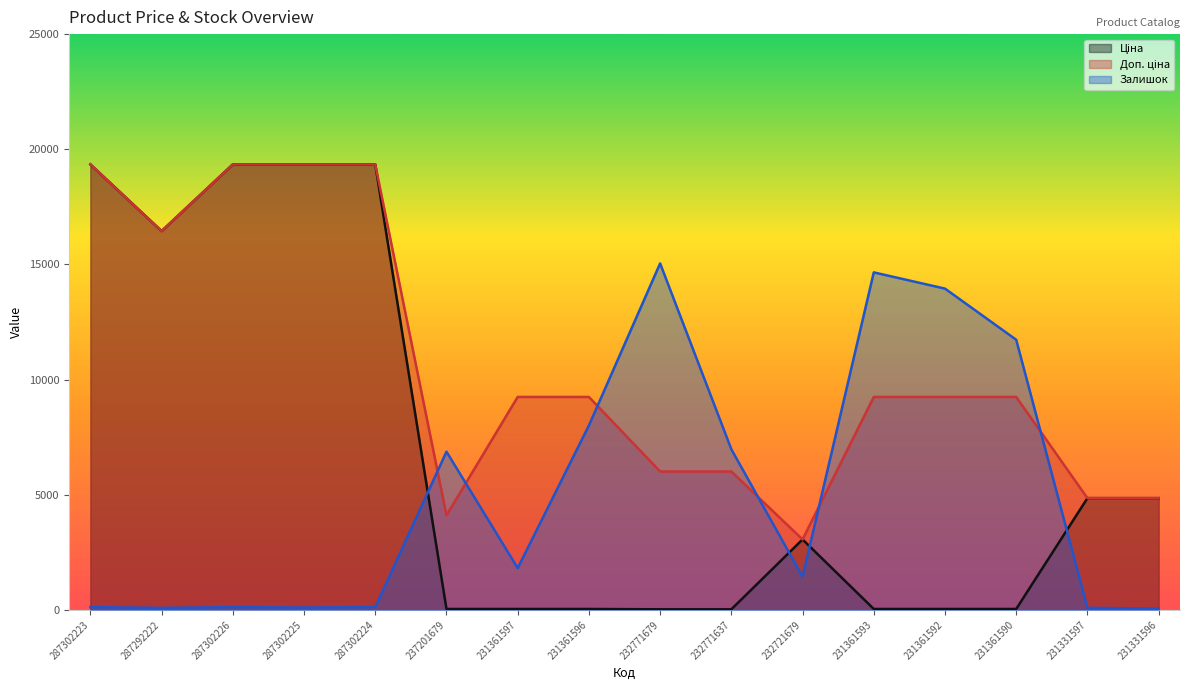

Reading left to right, what are all the values shown in this chart?

Ціна: 287302223=19343.1	287292222=16448.2	287302226=19343.1	287302225=19343.1	287302224=19343.1	237201679=41.1	231361597=41.1	231361596=41.1	232771679=26.7	232771637=26.7	232721679=3059.7	231361593=41.1	231361592=41.1	231361590=41.1	231331597=4853.3	231331596=4853.3
Доп. ціна: 287302223=19343.1	287292222=16448.2	287302226=19343.1	287302225=19343.1	287302224=19343.1	237201679=4109.0	231361597=9246.0	231361596=9246.0	232771679=6010.0	232771637=6010.0	232721679=3060.0	231361593=9246.0	231361592=9246.0	231361590=9246.0	231331597=4853.0	231331596=4853.0
Залишок: 287302223=120.0	287292222=90.0	287302226=120.0	287302225=105.0	287302224=120.0	237201679=6870.0	231361597=1815.0	231361596=8010.0	232771679=15045.0	232771637=6975.0	232721679=1440.0	231361593=14655.0	231361592=13950.0	231361590=11730.0	231331597=90.0	231331596=60.0